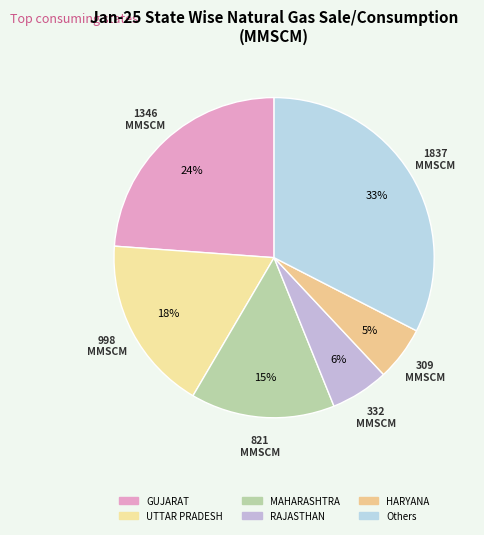

Does any single category account for the majority?

No